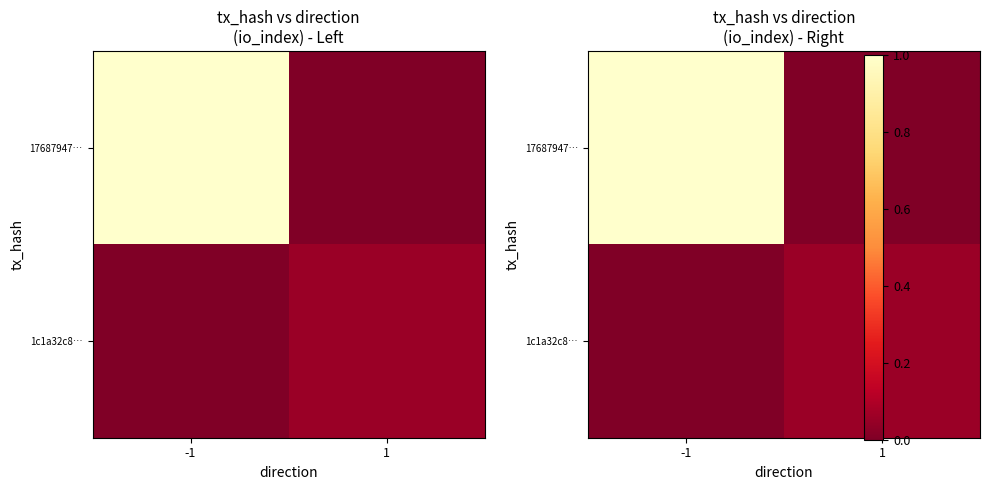

Which category has the highest value in the 1c1a32c8… series?

1